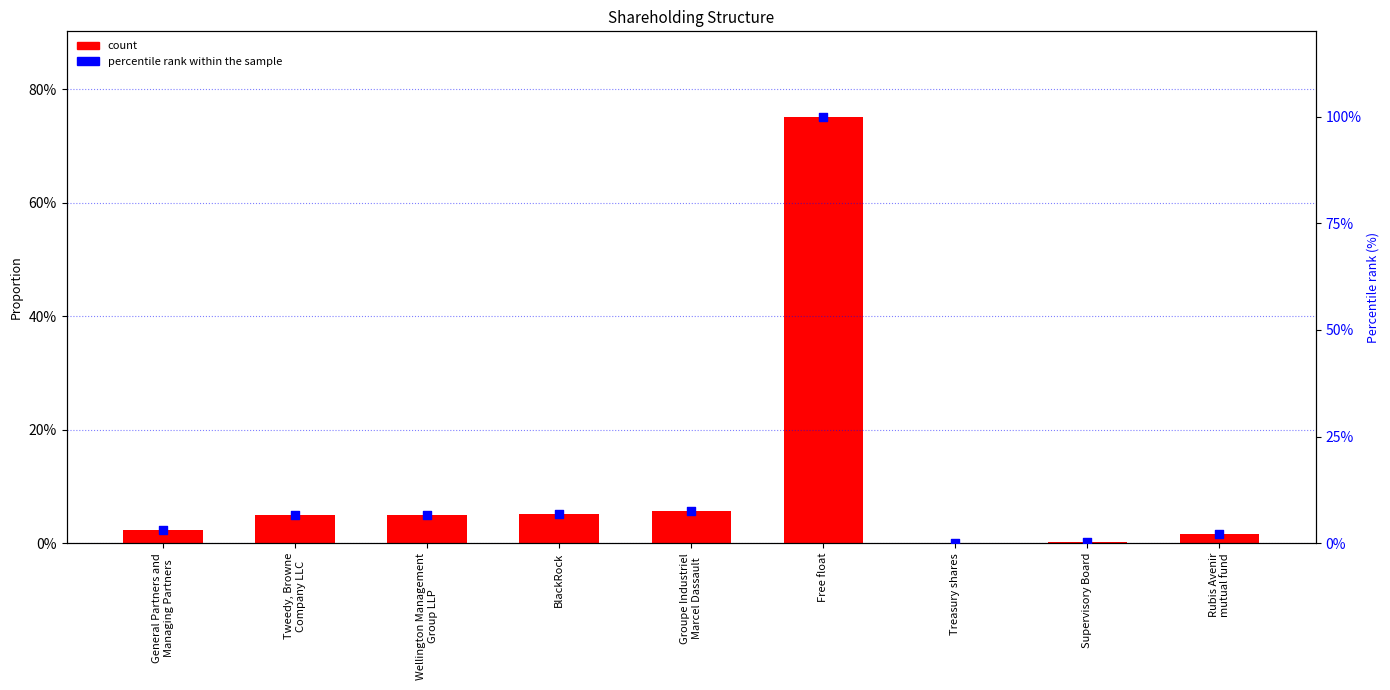

Which series has the largest Y range (max minus min)?

percentile rank within the sample